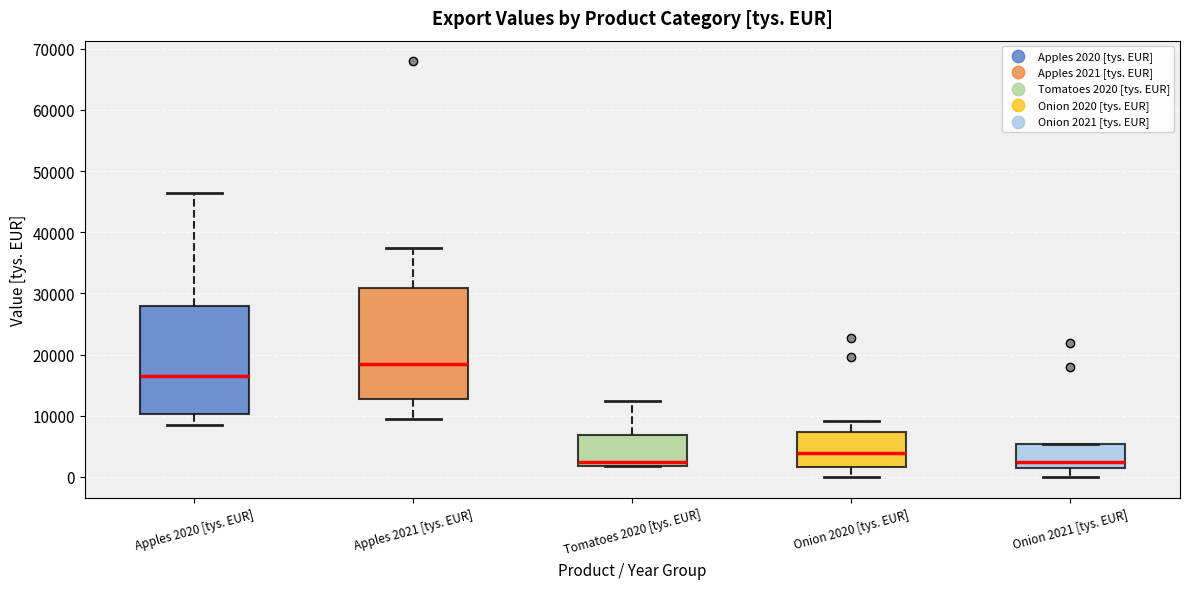

Reading left to right, transcribe this box plot: for each box, give where its median line is, the range the box spans, and where its two whiskers end, as read against the y-axis. The values are not printed on the chart, so give them approximately, as read against the axis.

Apples 2020 [tys. EUR]: median 17000, box 10000 to 28000, whiskers 9000 to 46000
Apples 2021 [tys. EUR]: median 18000, box 13000 to 31000, whiskers 10000 to 37000
Tomatoes 2020 [tys. EUR]: median 2000 (just above the box's lower edge), box 2000 to 7000, whiskers 2000 to 12000
Onion 2020 [tys. EUR]: median 4000, box 2000 to 7000, whiskers 0 to 9000
Onion 2021 [tys. EUR]: median 2000, box 1000 to 5000, whiskers 0 to 5000